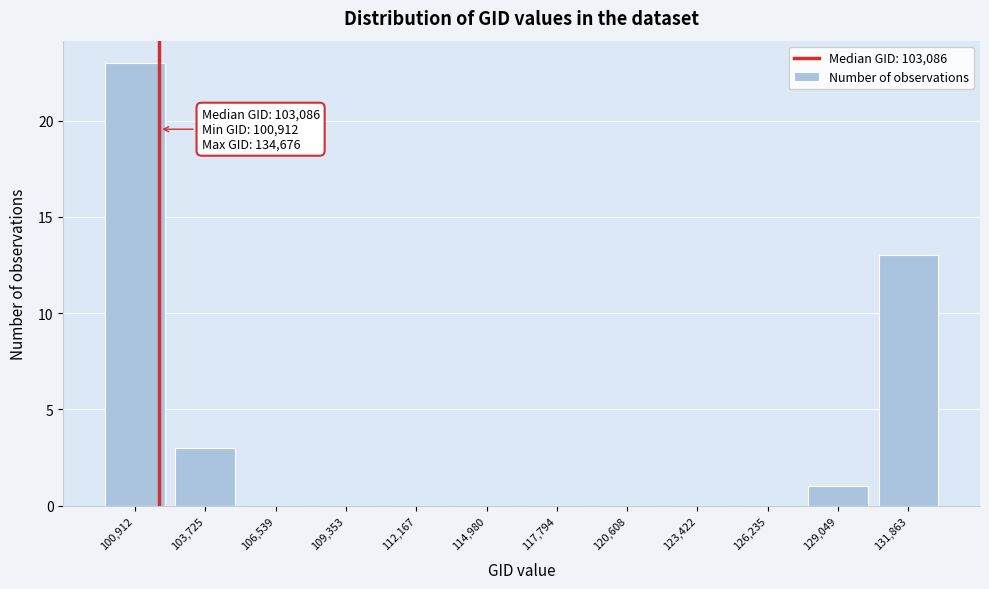

Reading left to right, extract all data points from this chart.

100,912=23	103,725=3	106,539=0	109,353=0	112,167=0	114,980=0	117,794=0	120,608=0	123,422=0	126,235=0	129,049=1	131,863=13